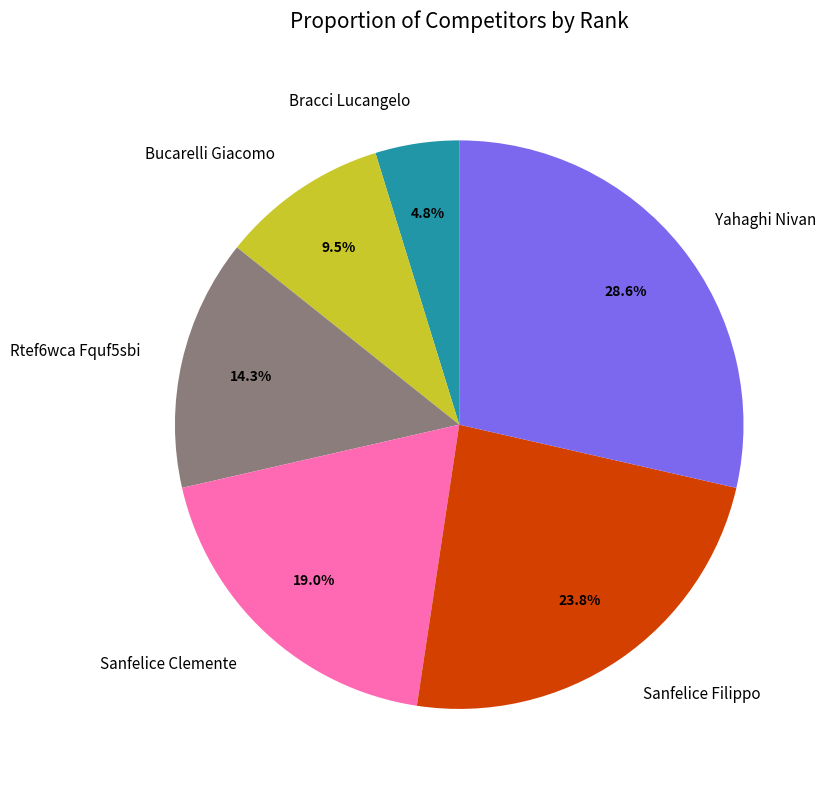

Is there a majority slice in this chart?

No